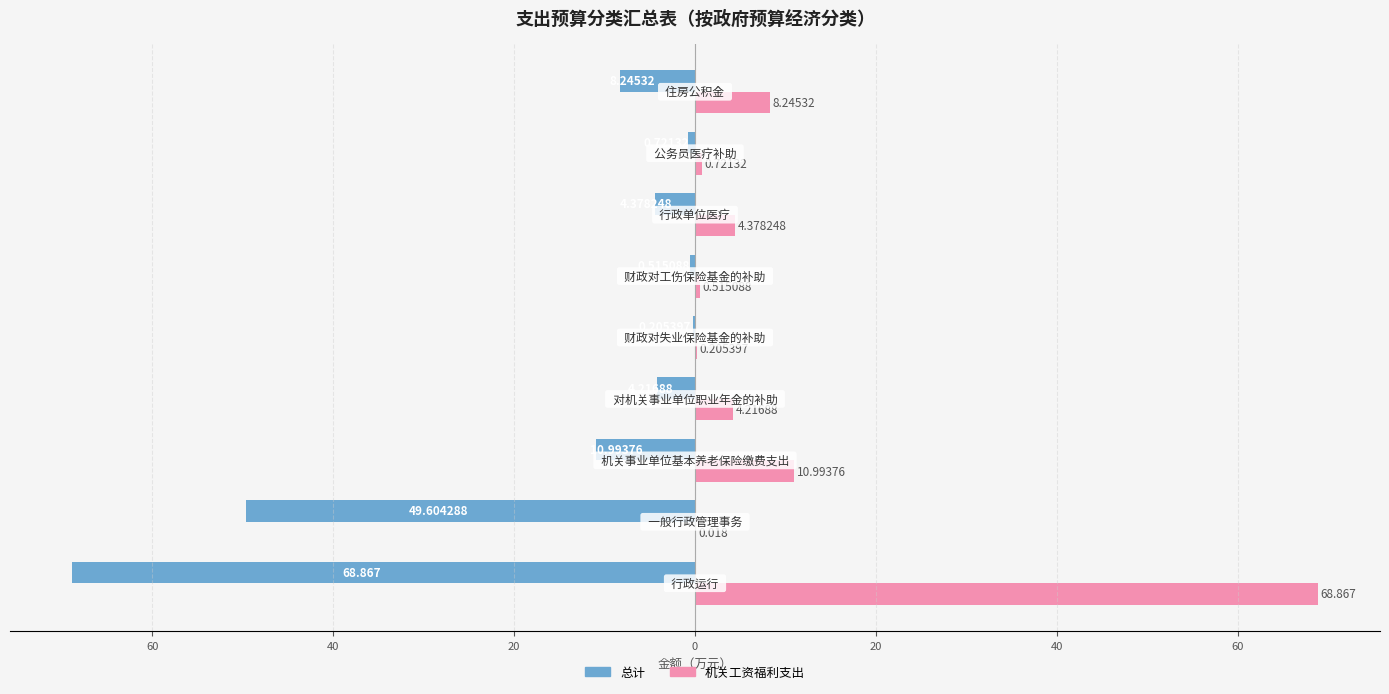

What are all the series names shown in the legend?

总计, 机关工资福利支出